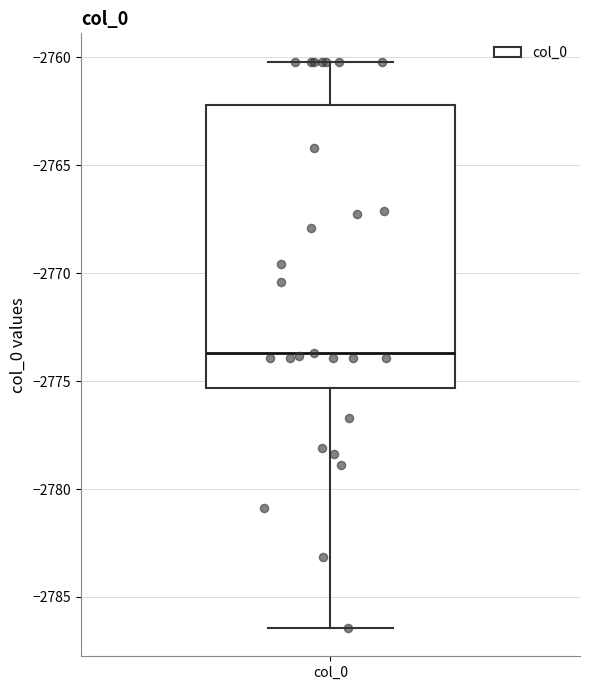

Read this box plot against the y-axis: the position of the median line, the range covered by the box, and the ends of both whiskers. The values are not printed on the chart, so give them approximately, as read against the axis.

median -2773.5, box -2775.5 to -2762.0, whiskers -2786.5 to -2760.0